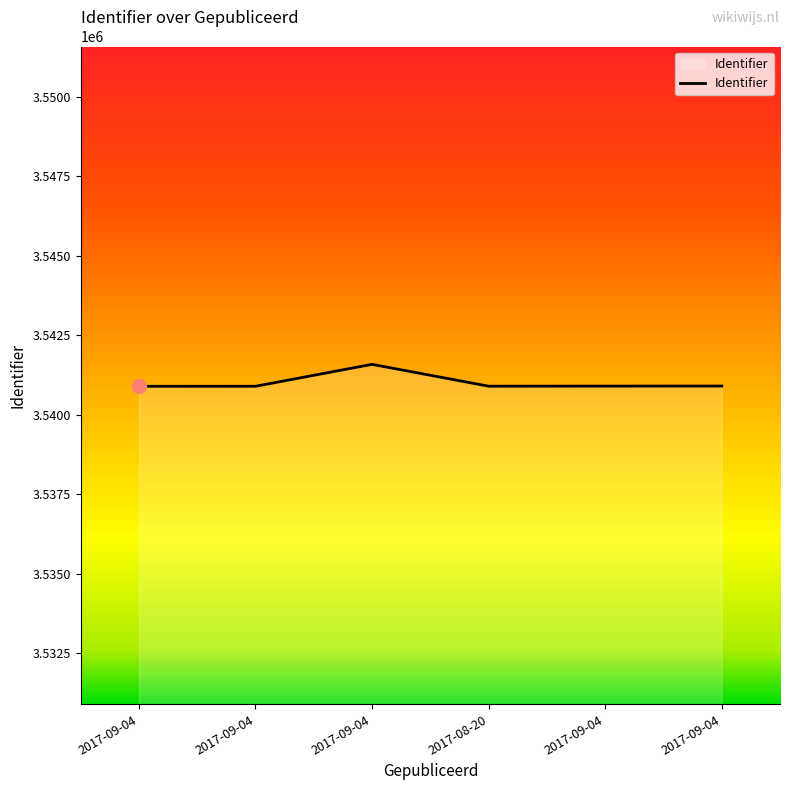

List the labels in order of value, largest first.

2017-09-04, 2017-09-04, 2017-09-04, 2017-08-20, 2017-09-04, 2017-09-04